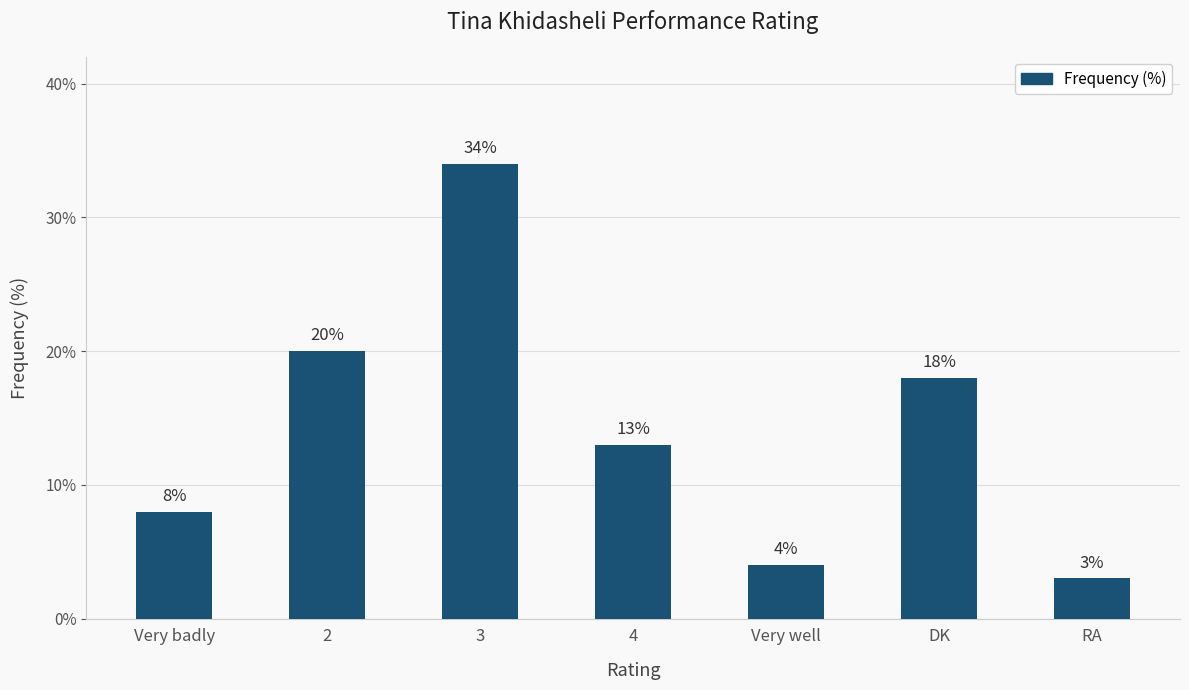

What is the value of the 3rd bar from the left?

34